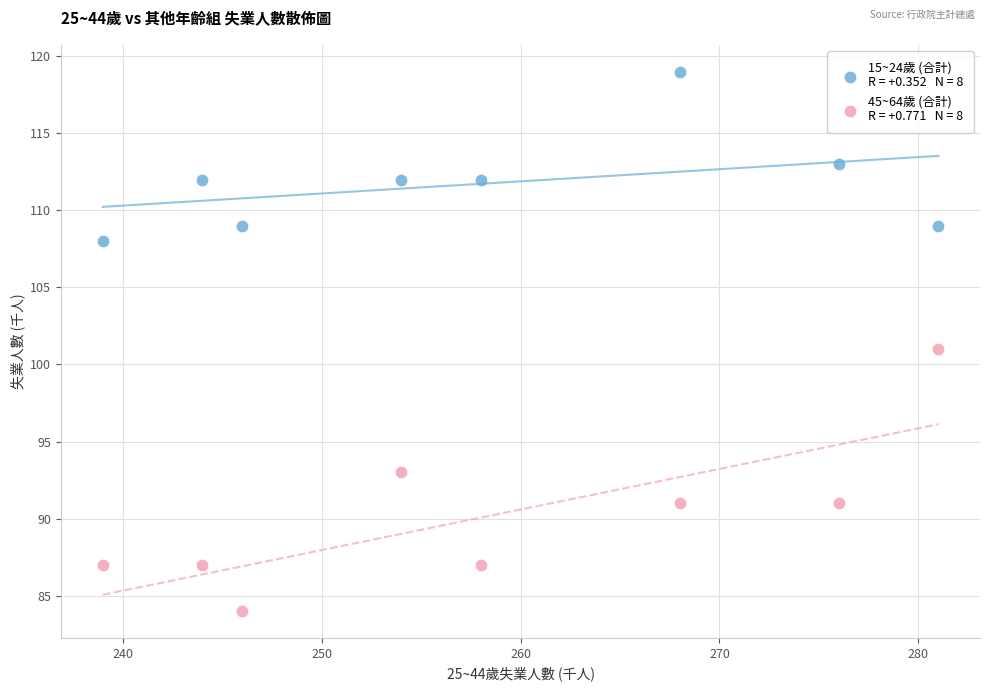

Across all data points, what is the range of Y values (max minus min)?

35